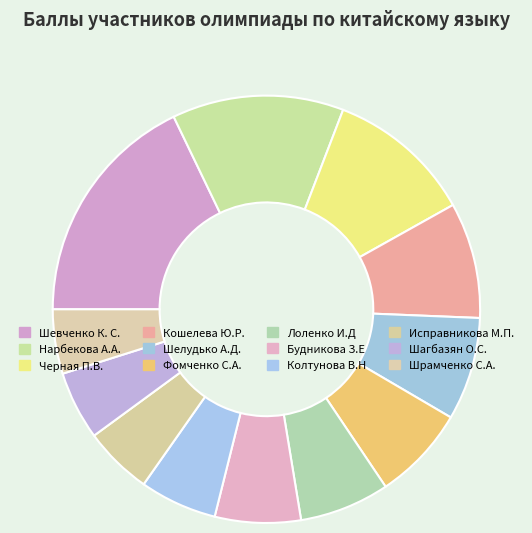

What percentage is NOT represented by Исправникова М.П.?

94.8%